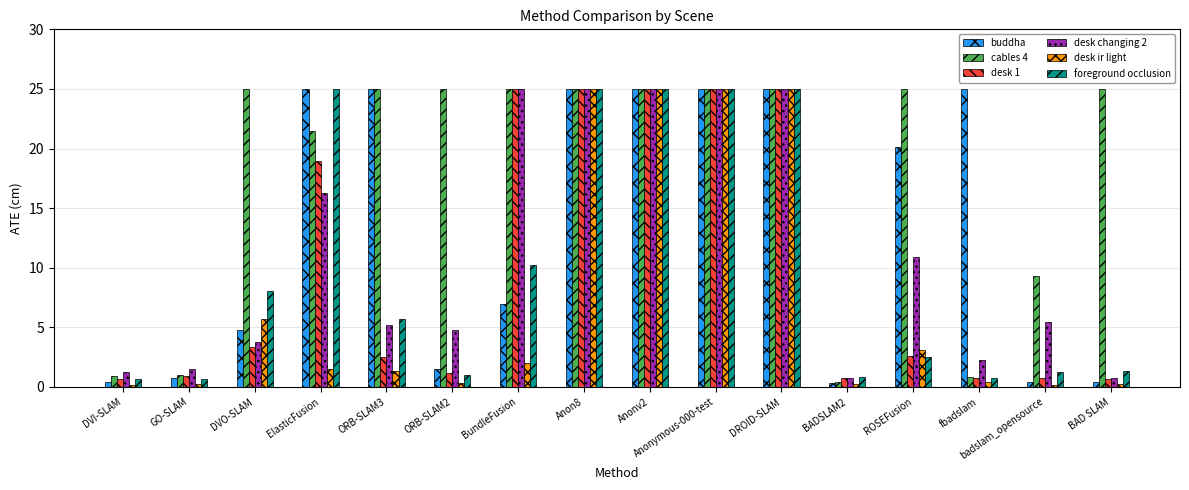

At which label does buddha first exceed 20?

ElasticFusion